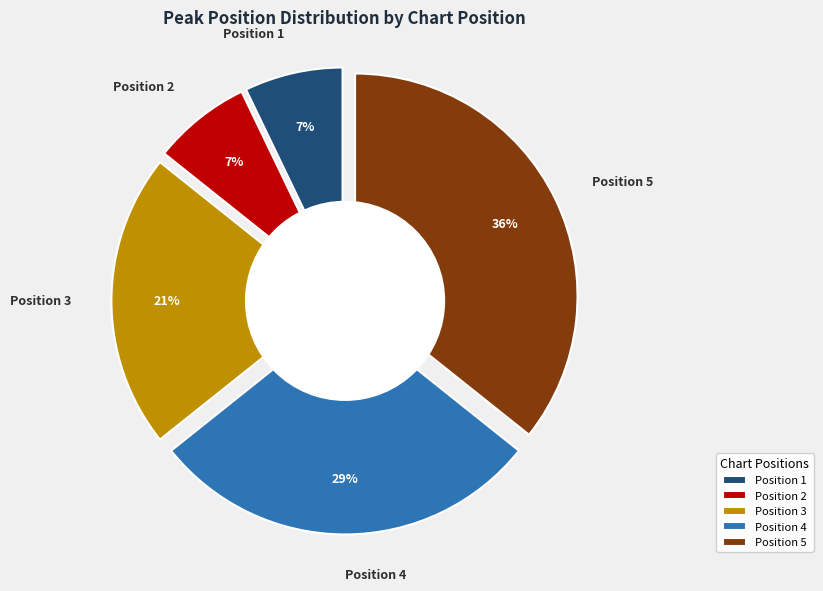

Does Position 5 represent more than half of the total?

No